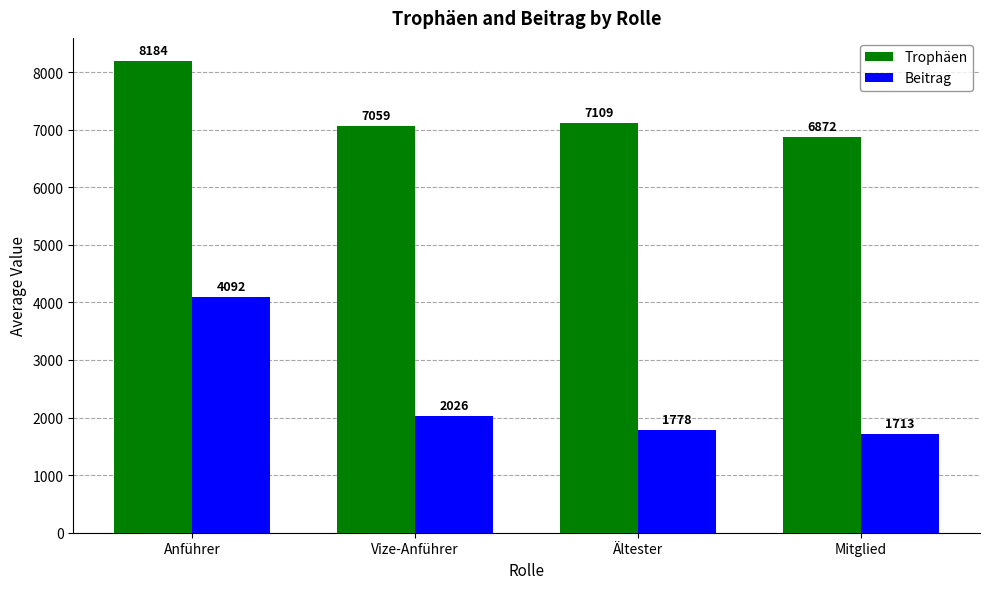

What is the total value across all series at Mitglied?

8585.4